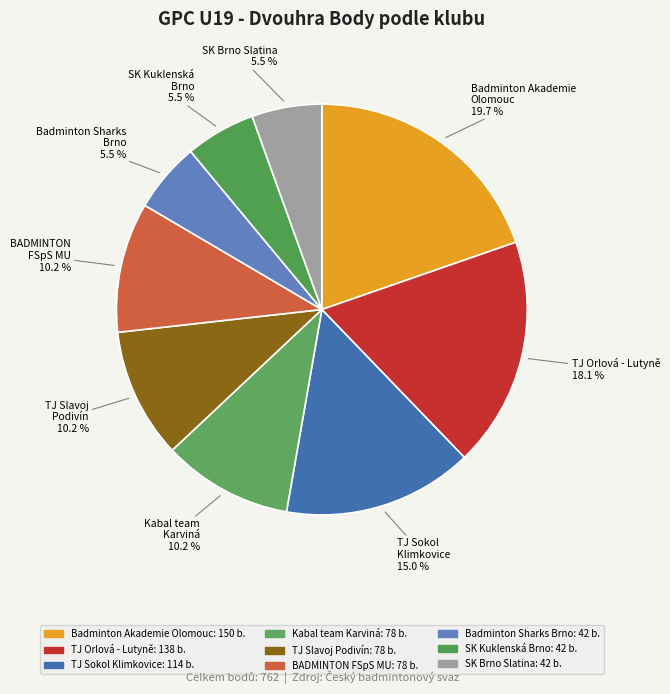

How many slices are in this pie chart?

9